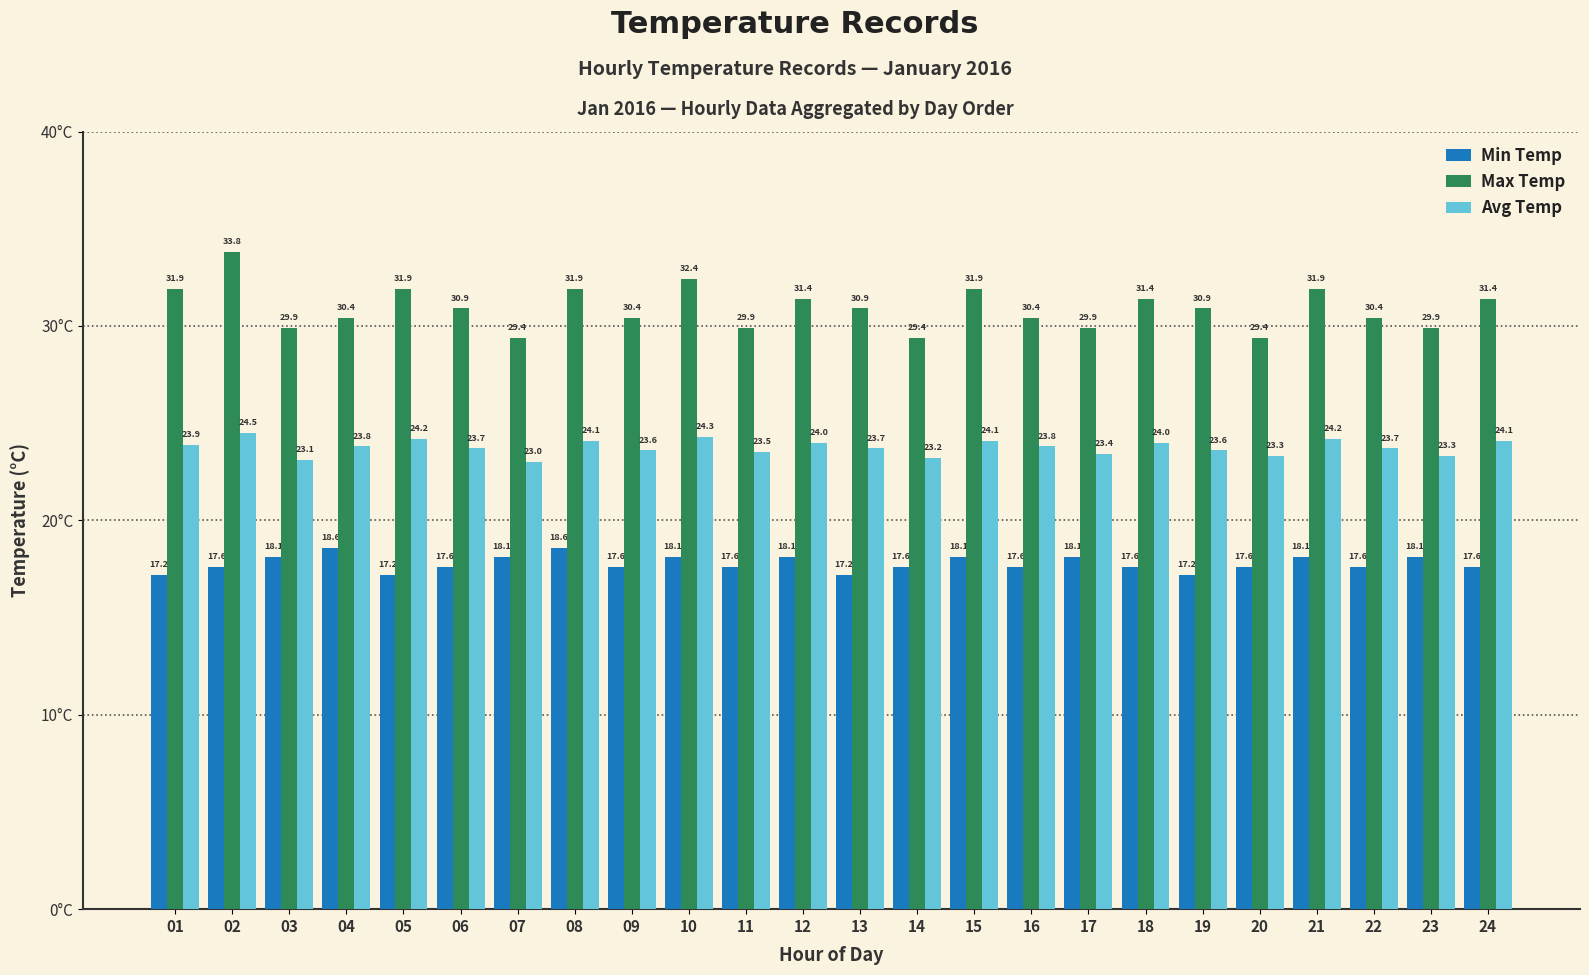

Reading right to left, list all the values displayed in this chart.

Min Temp: 17.6	18.1	17.6	18.1	17.6	17.2	17.6	18.1	17.6	18.1	17.6	17.2	18.1	17.6	18.1	17.6	18.6	18.1	17.6	17.2	18.6	18.1	17.6	17.2
Max Temp: 31.4	29.9	30.4	31.9	29.4	30.9	31.4	29.9	30.4	31.9	29.4	30.9	31.4	29.9	32.4	30.4	31.9	29.4	30.9	31.9	30.4	29.9	33.8	31.9
Avg Temp: 24.1	23.3	23.7	24.2	23.3	23.6	24.0	23.4	23.8	24.1	23.2	23.7	24.0	23.5	24.3	23.6	24.1	23.0	23.7	24.2	23.8	23.1	24.5	23.9